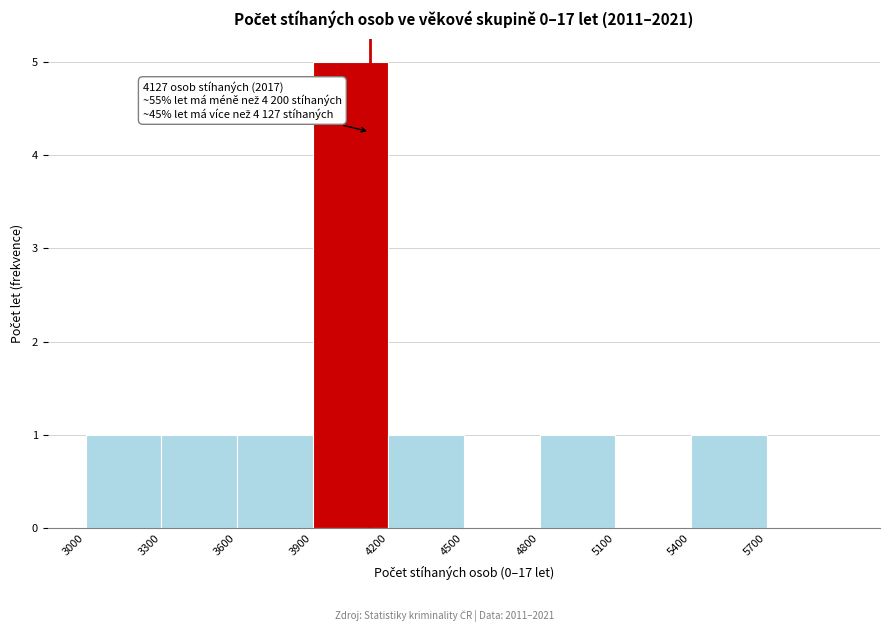

Over which range of the x-axis is the bar tallest?

3900 to 4200